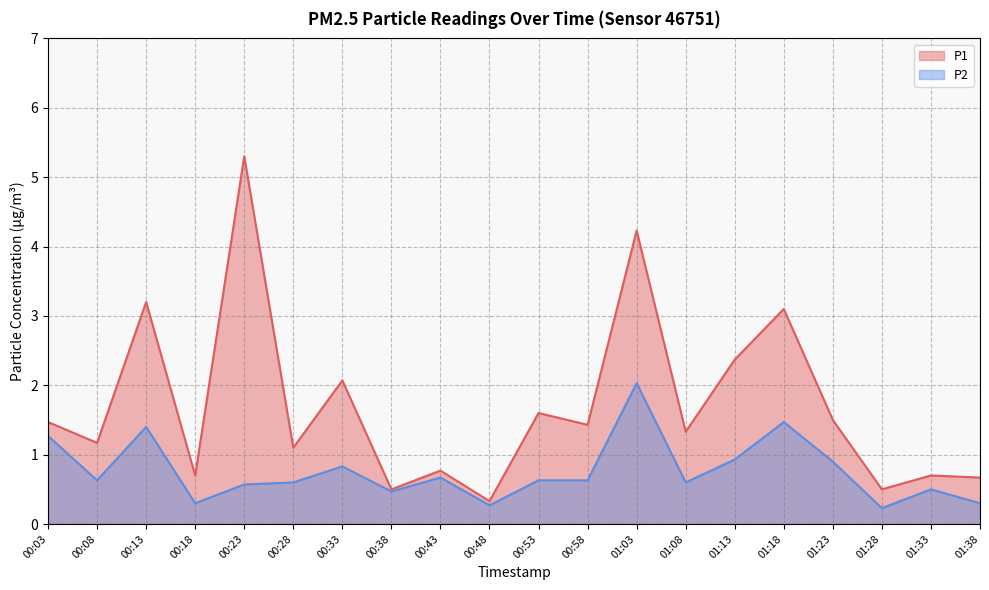

What is the minimum value for P2?

0.2